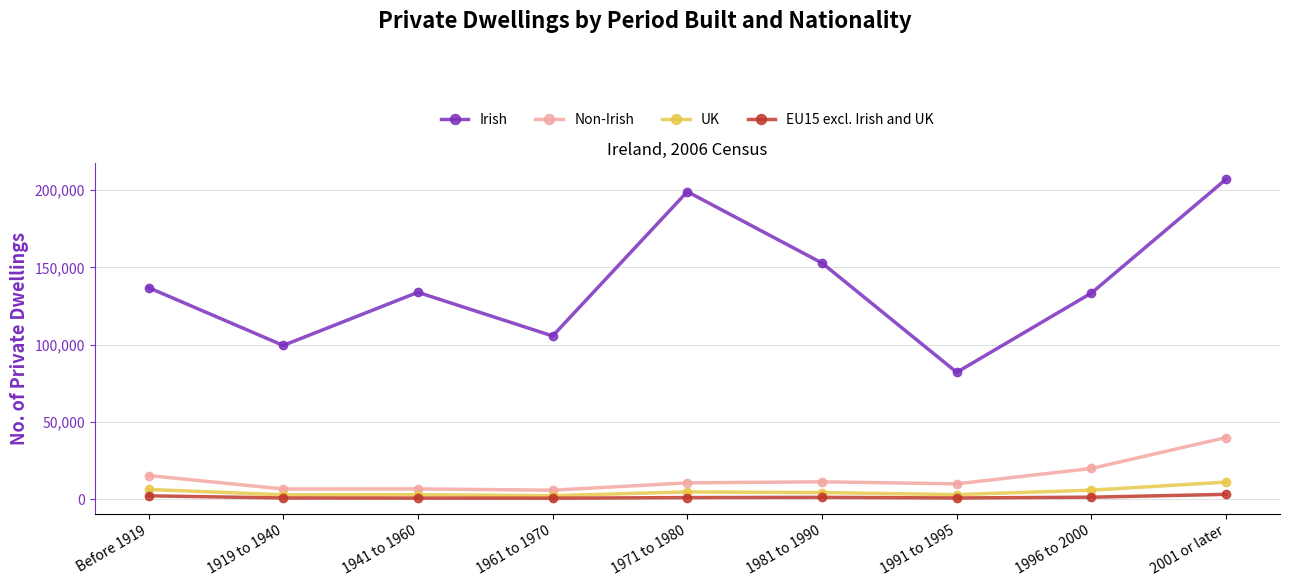

True or false: Irish and Non-Irish intersect in this chart.

False